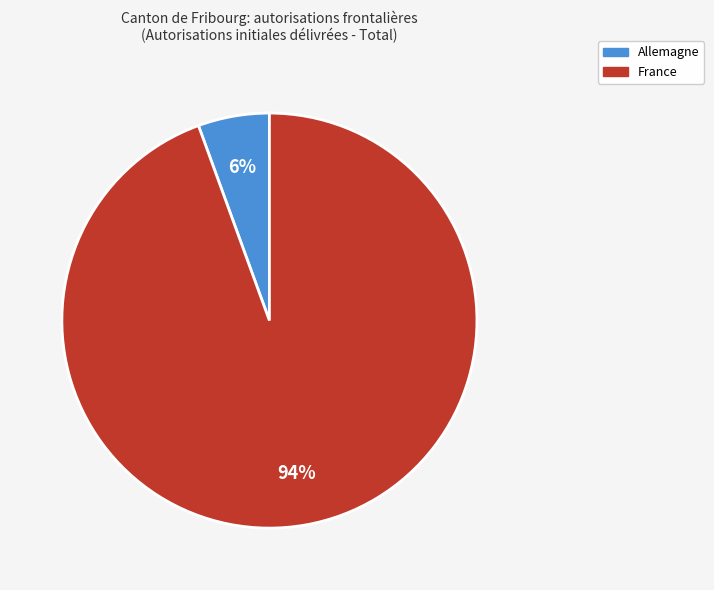

Count the number of slices in the pie.

2